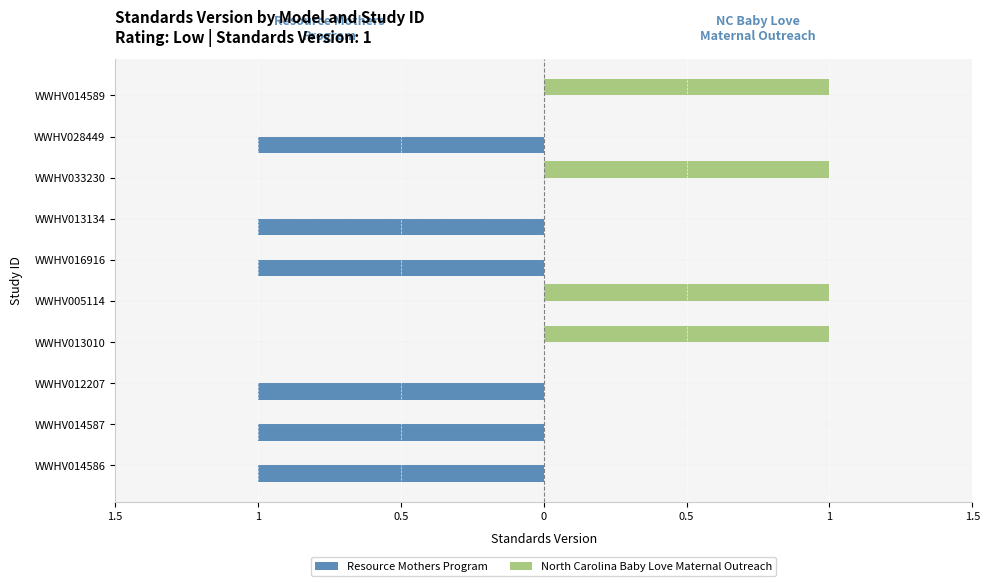

What are all the series names shown in the legend?

Resource Mothers Program, North Carolina Baby Love Maternal Outreach